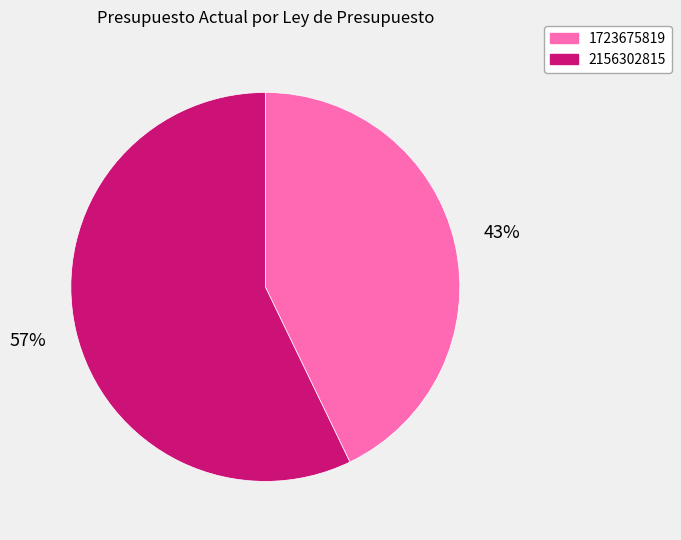

Approximately how many times larger is the value at 2156302815 compared to 1723675819?

1.3